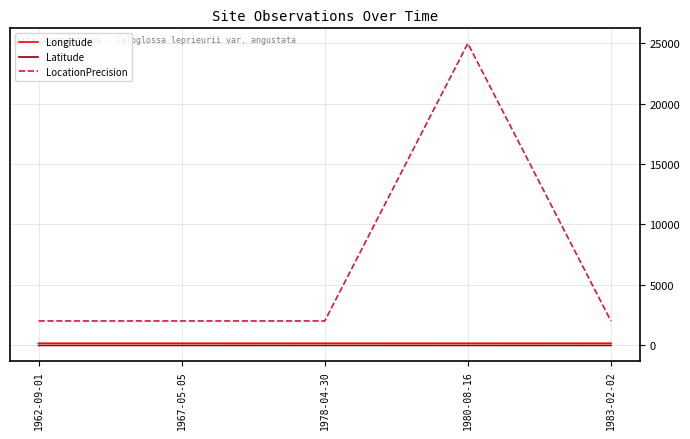

Between 1980-08-16 and 1983-02-02, which series saw the biggest shift?

LocationPrecision